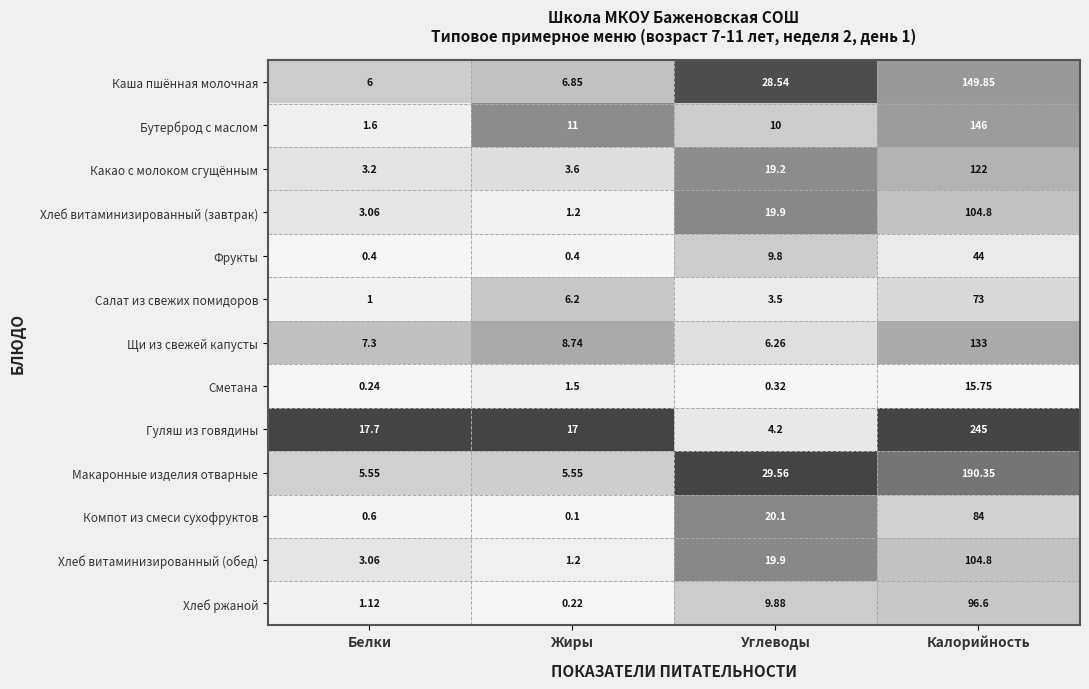

Which category has the lowest value in the Какао с молоком сгущённым series?

Белки